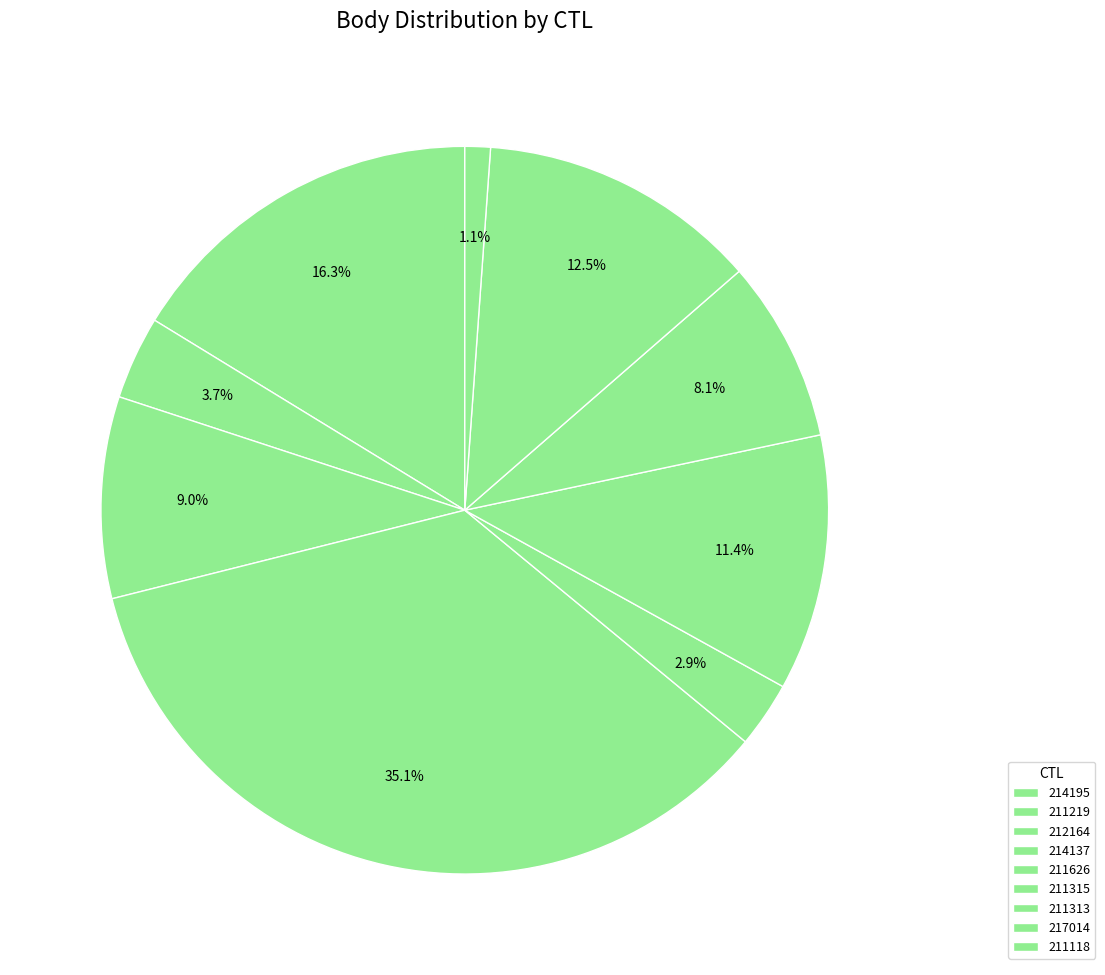

Count the number of slices in the pie.

9